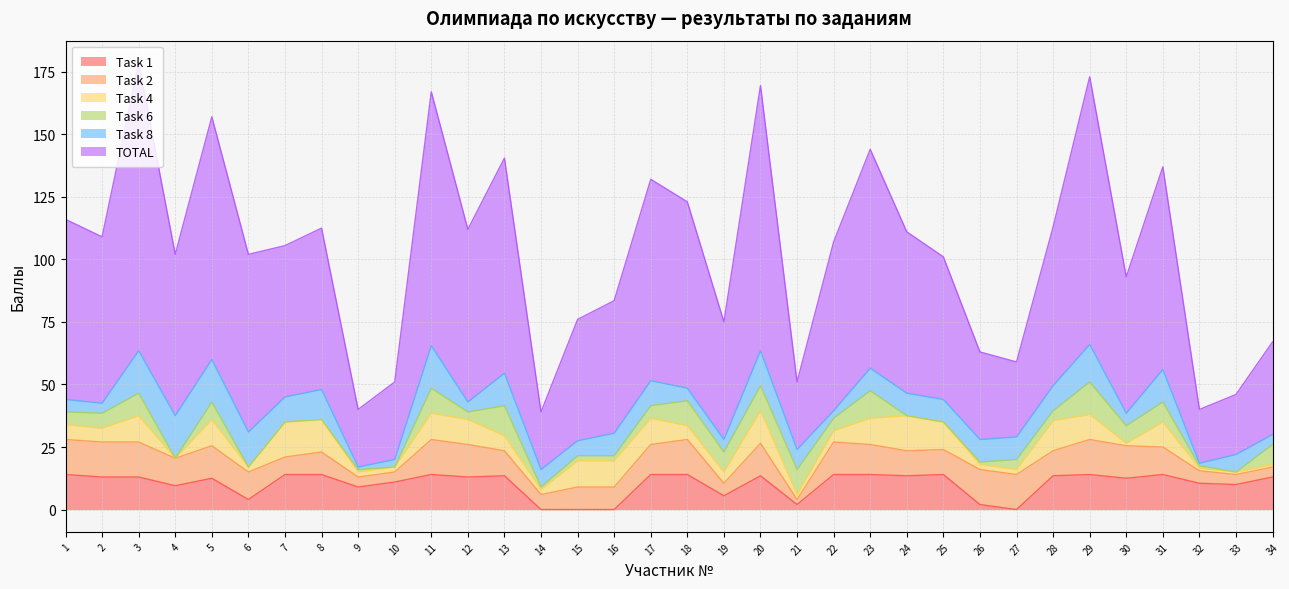

The value of Task 4 at 27 is 2.0. True or false?

True